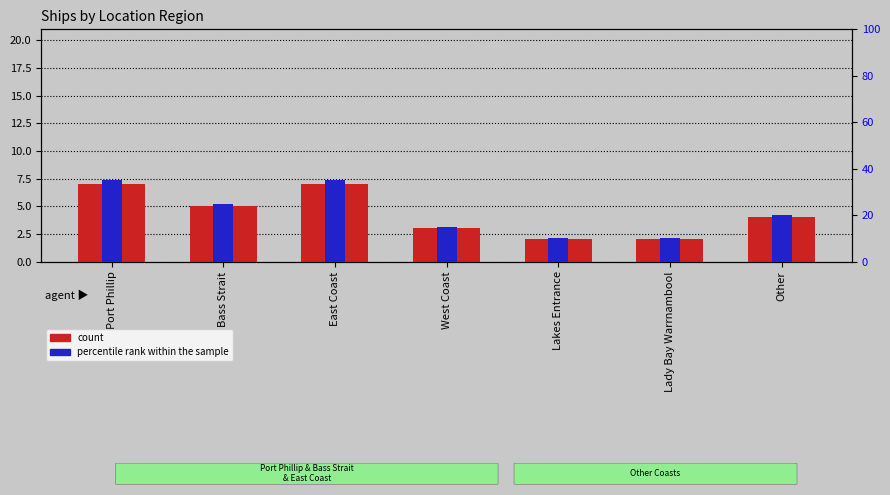

Are the bars horizontal?

No